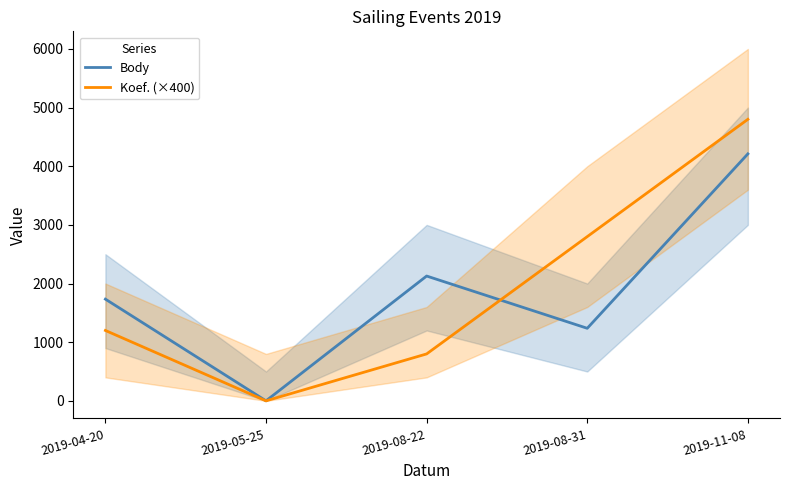

What is the label of the 1st point from the right?

2019-11-08